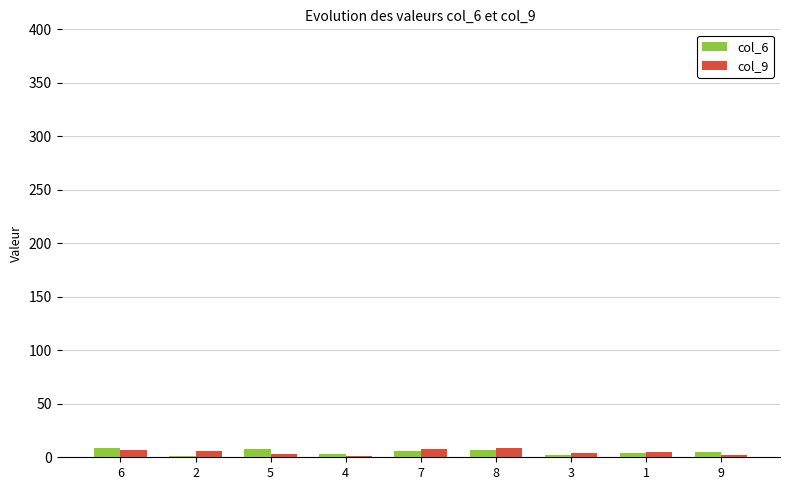

Rank the series at 8 from lowest to highest value.

col_6, col_9